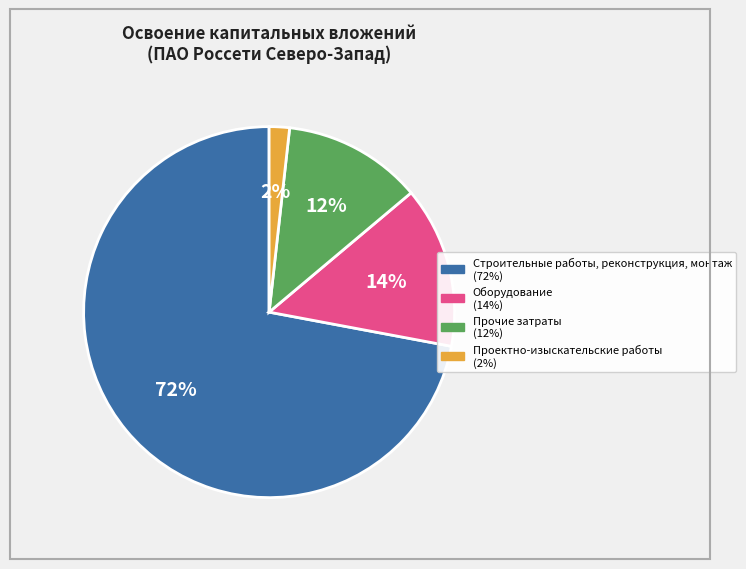

Is there any slice that represents more than half of the pie?

Yes